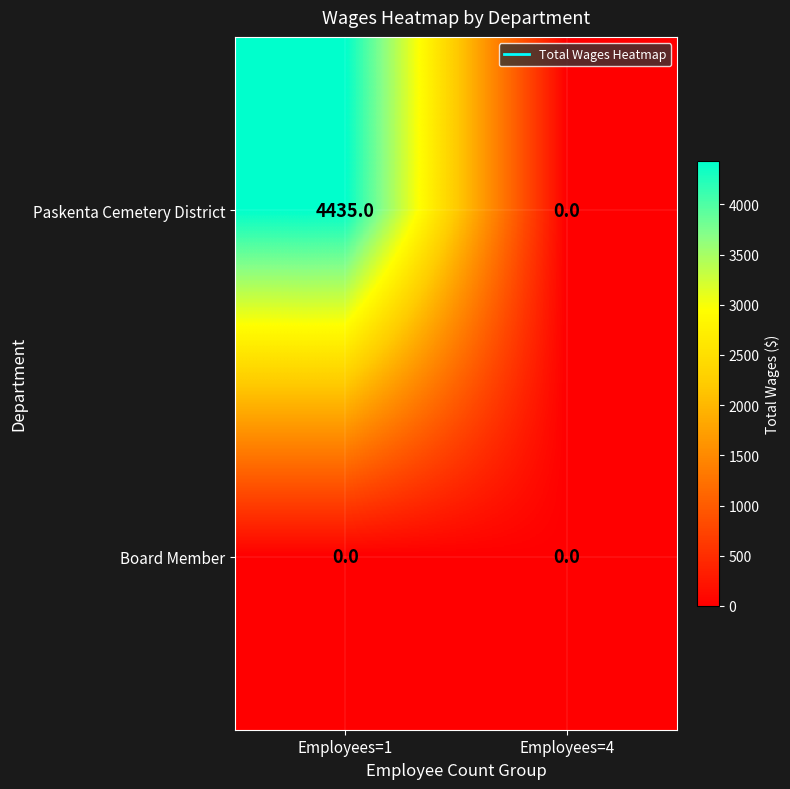

At Employees=1, list the series in order from largest to smallest.

Paskenta Cemetery District, Board Member